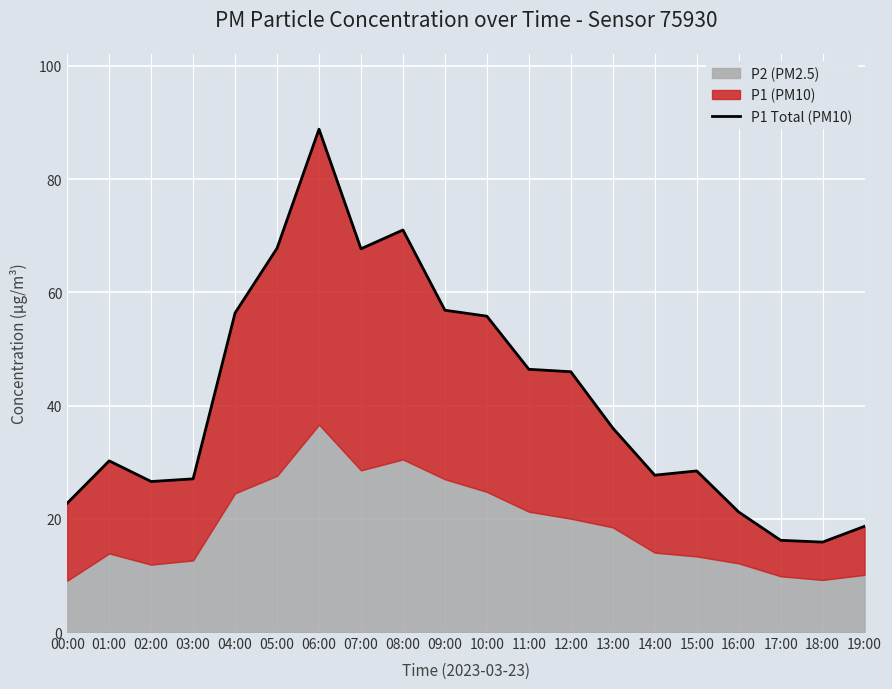

What is the sum of all values?

827.3